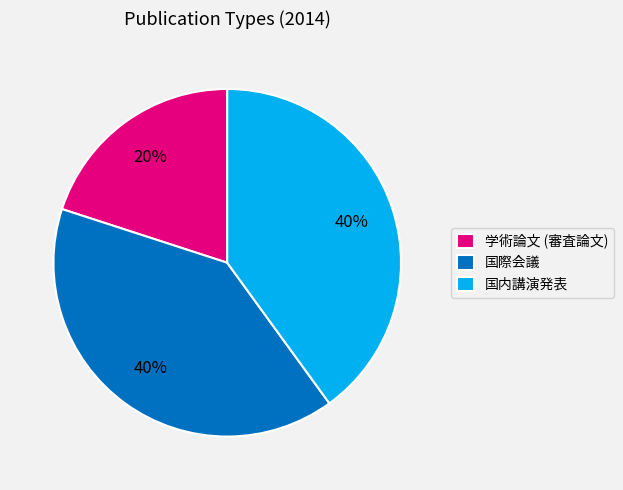

To the nearest percent, what portion does 学術論文 (審査論文) represent?

20%